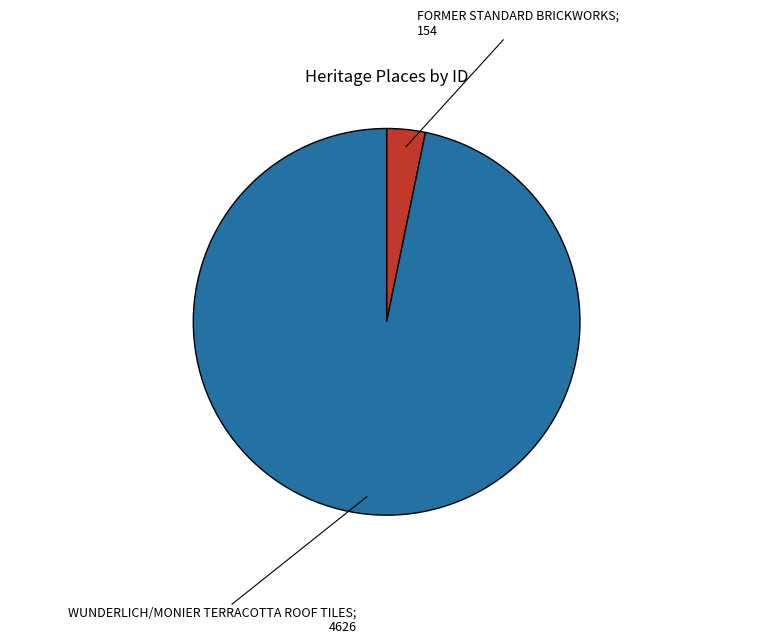

Is there any slice that represents more than half of the pie?

Yes